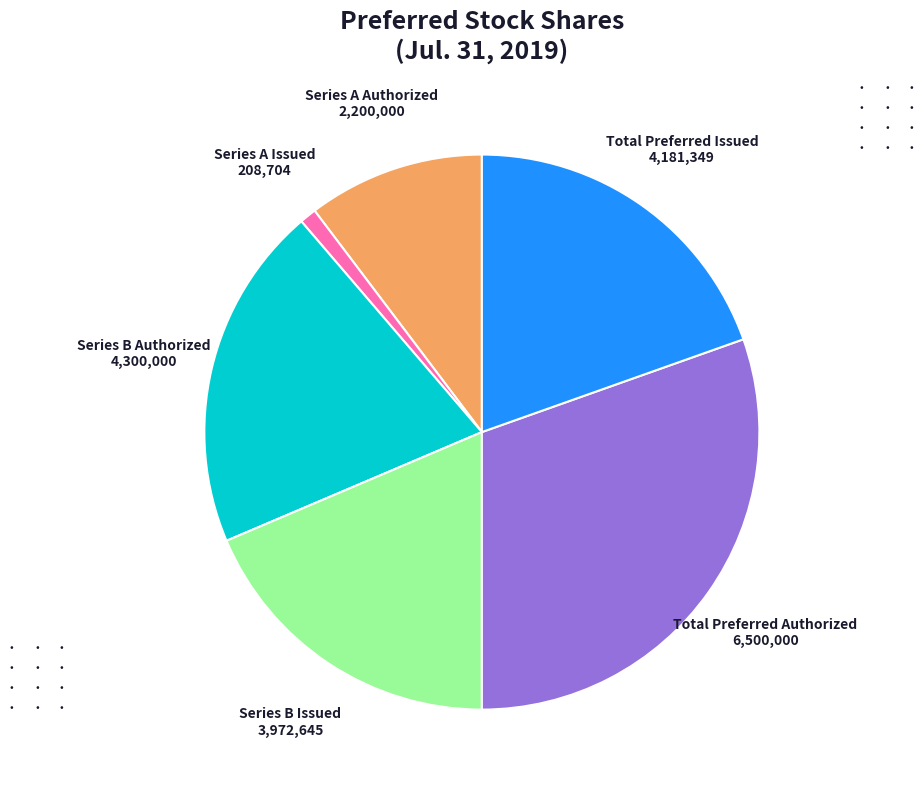

Is there any slice that represents more than half of the pie?

No